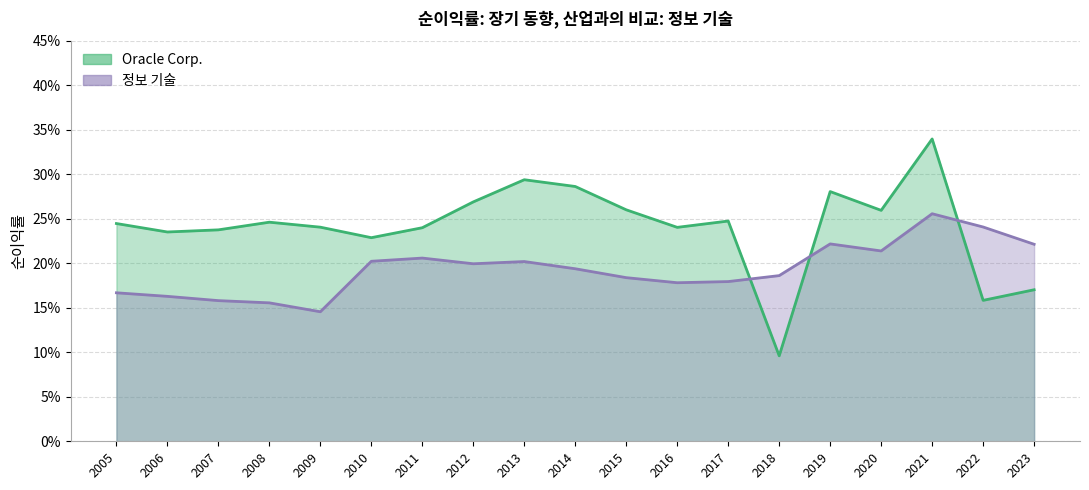

Which series has the largest range (max minus min)?

Oracle Corp.